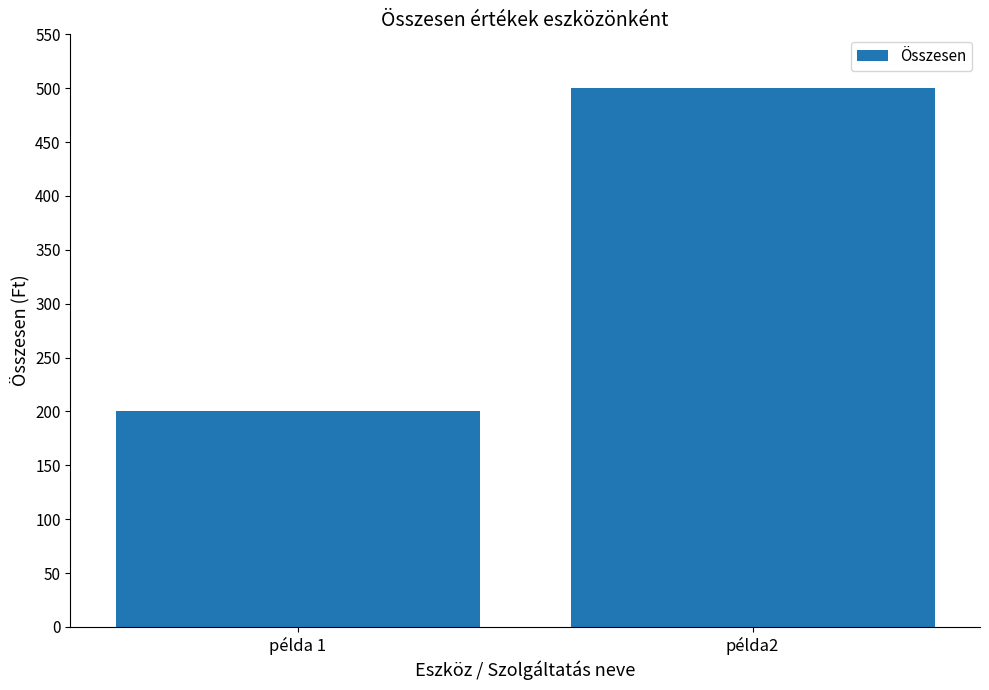

Reading left to right, transcribe all the data shown in this chart.

200	500